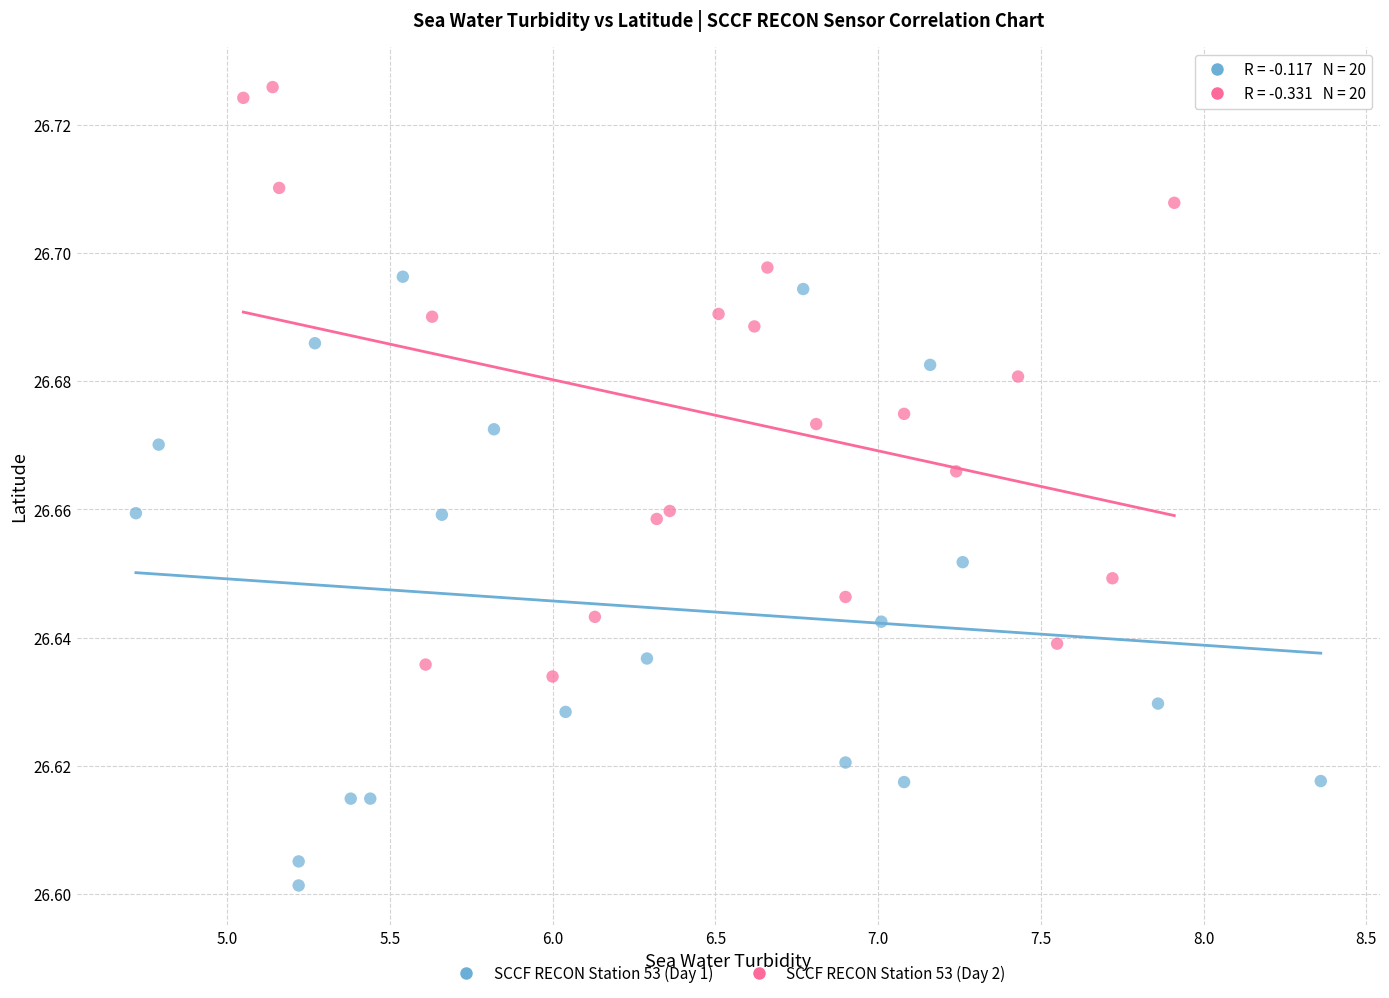

Which series contains the lowest Y value?

SCCF RECON Station 53 (Day 1)